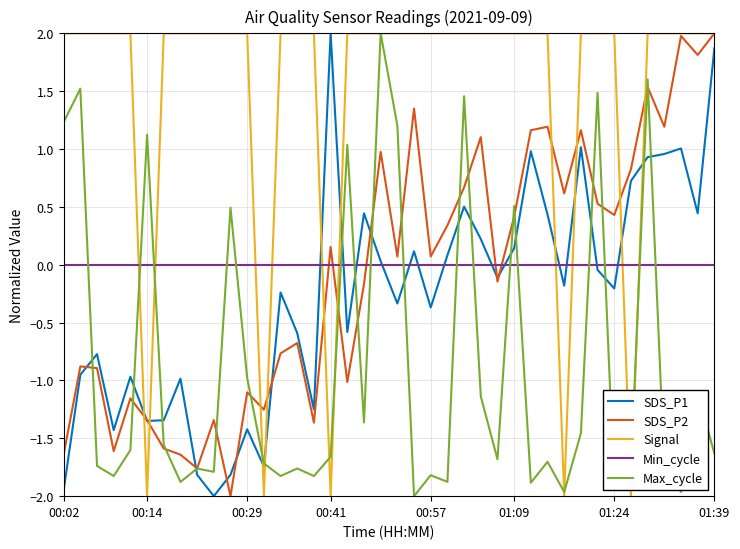

What is the greatest value displayed?

2.0